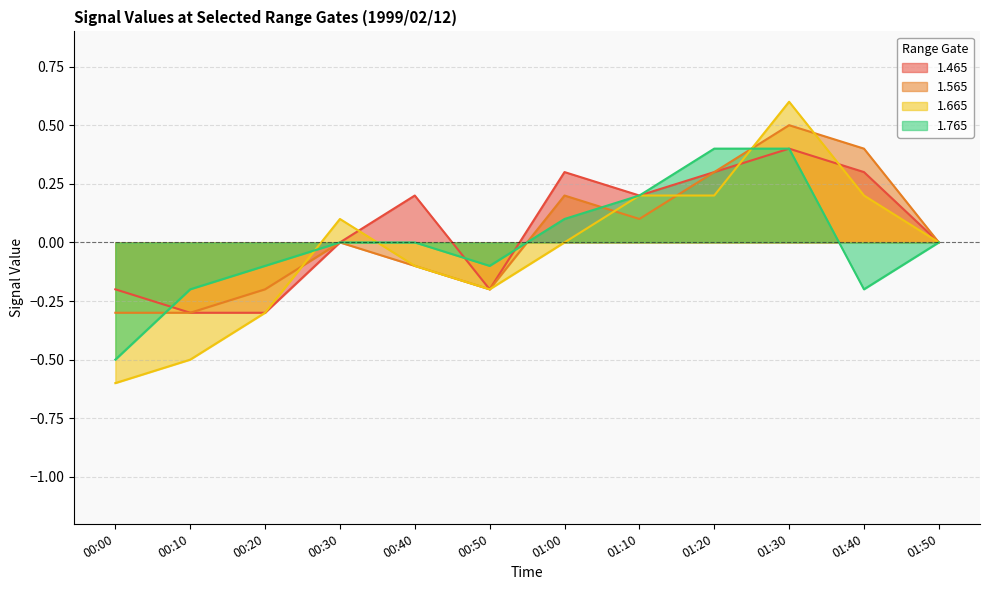

What is the difference between the second highest and second lowest values in the 1.565 series?

0.7